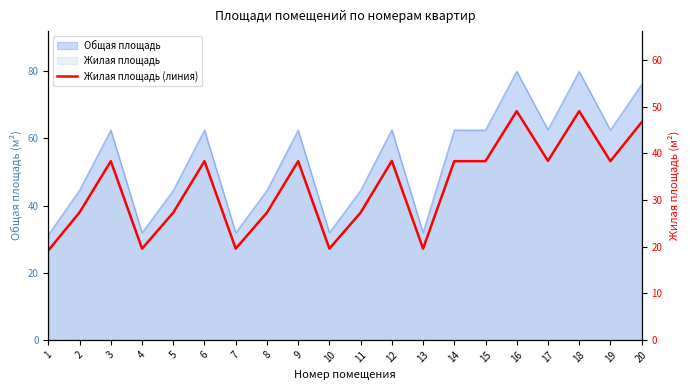

The chart shows a value of 6.8 at 4. True or false?

False